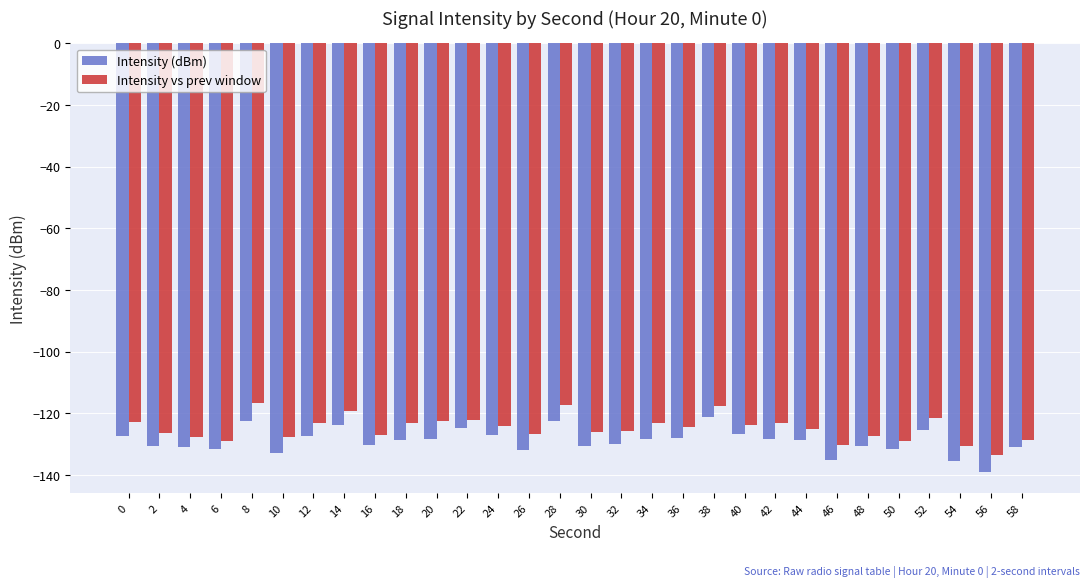

Is the value of Intensity vs prev window at 0 greater than the value of Intensity (dBm) at 24?

Yes